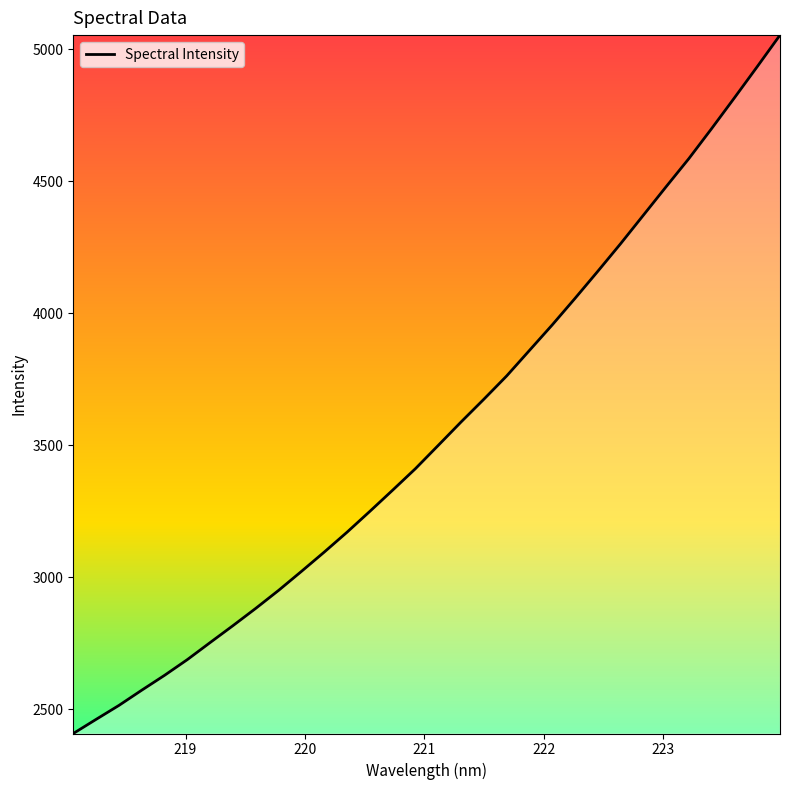

What is the difference between the maximum and minimum values?

2645.0